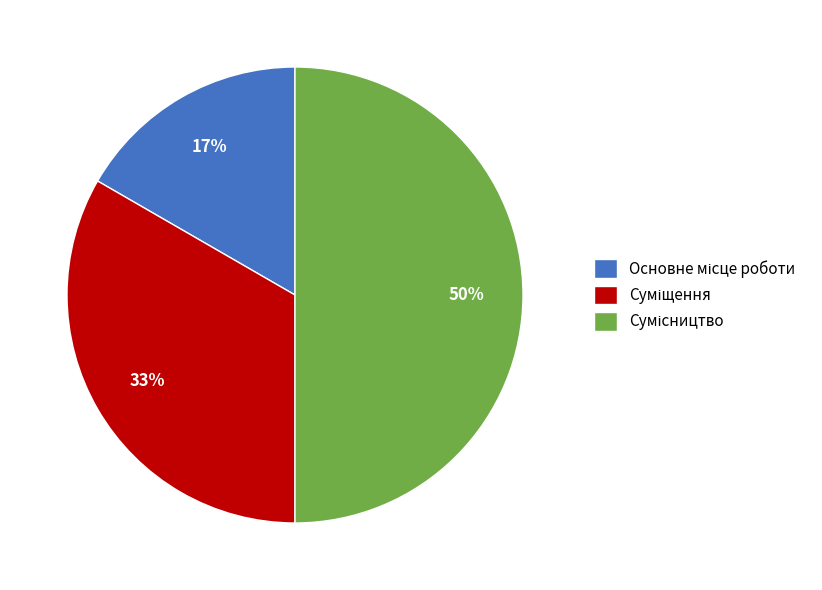

To the nearest percent, what is the average slice percentage?

33%